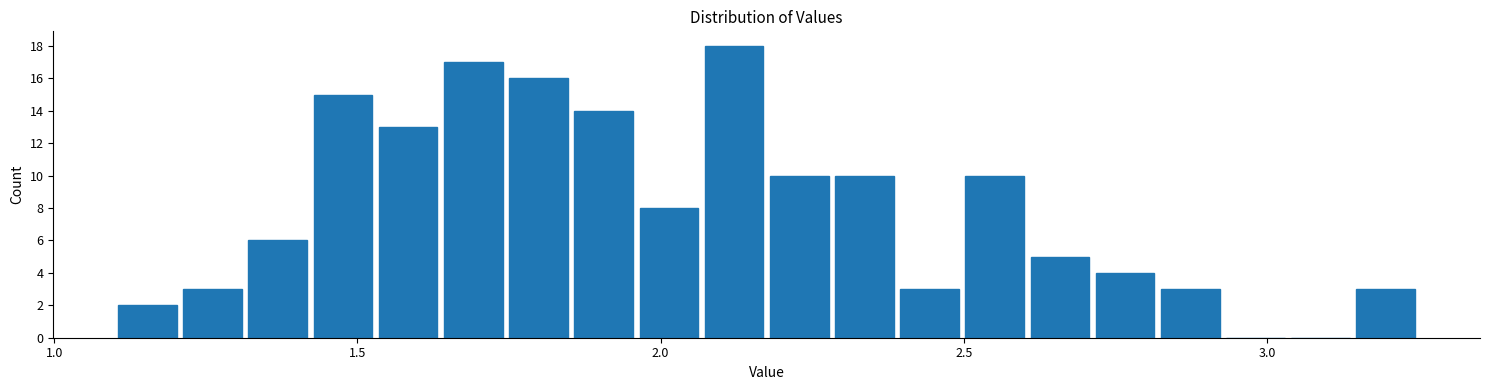

Around what value on the x-axis is the tallest bar? Give the approximate position of its centre, as read against the axis.

2.10